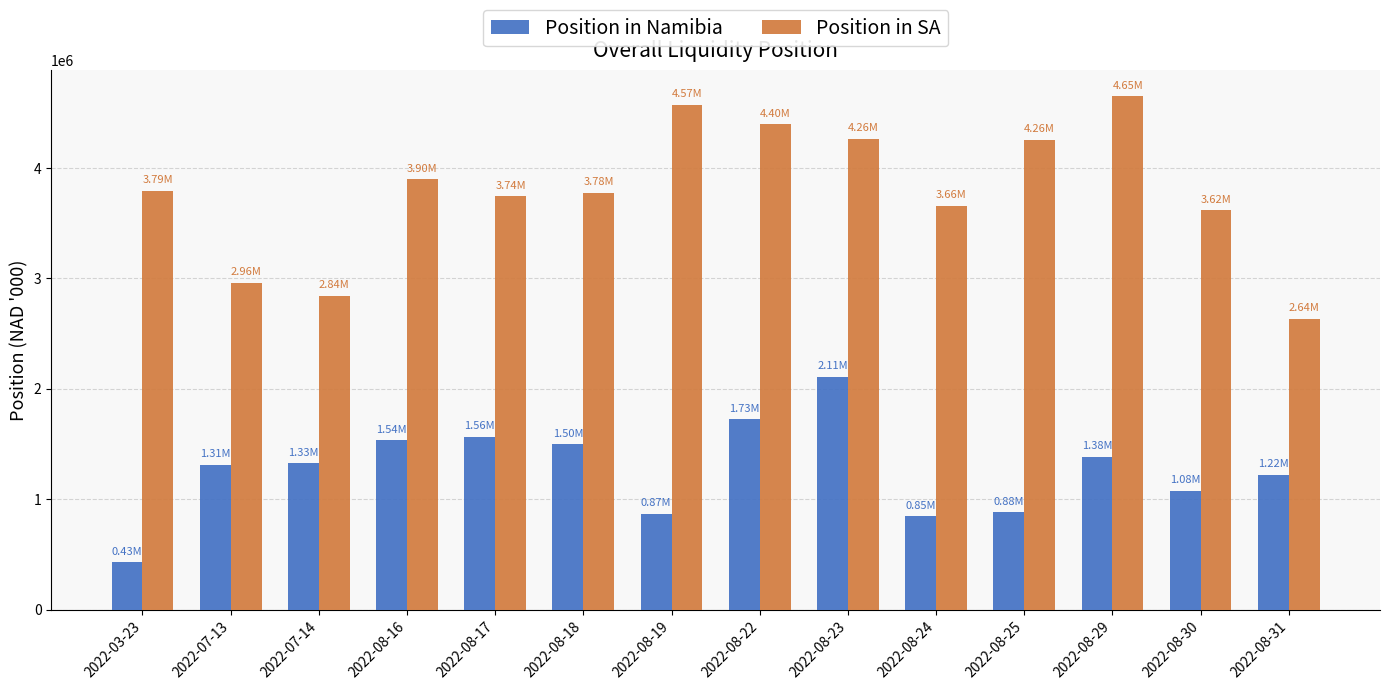

Which series has the widest spread of values?

Position in SA